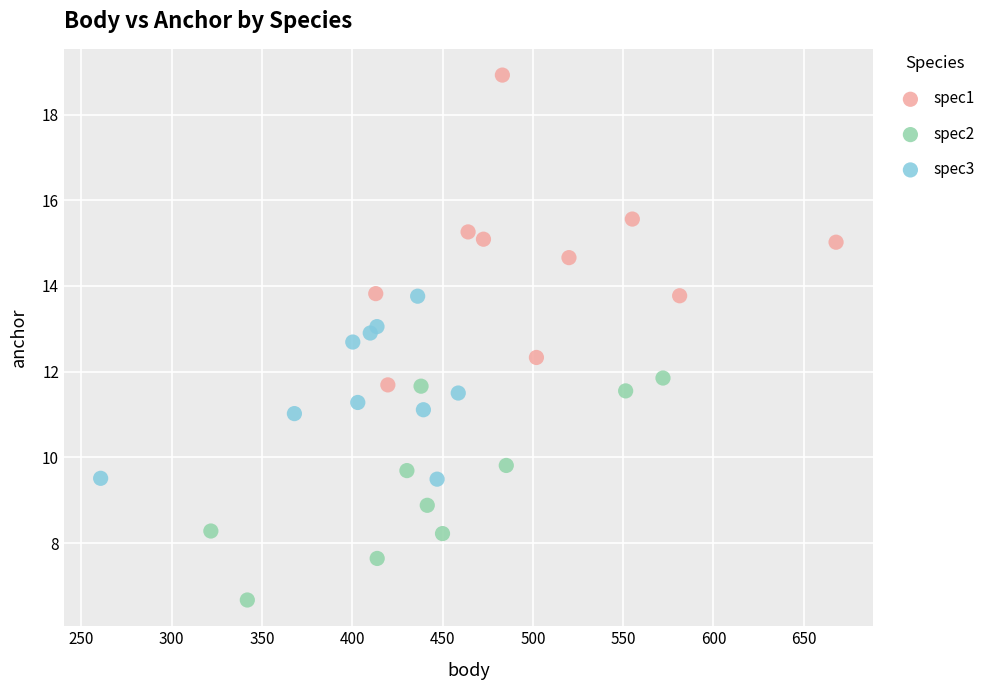

What are all the series names shown in the legend?

spec1, spec2, spec3